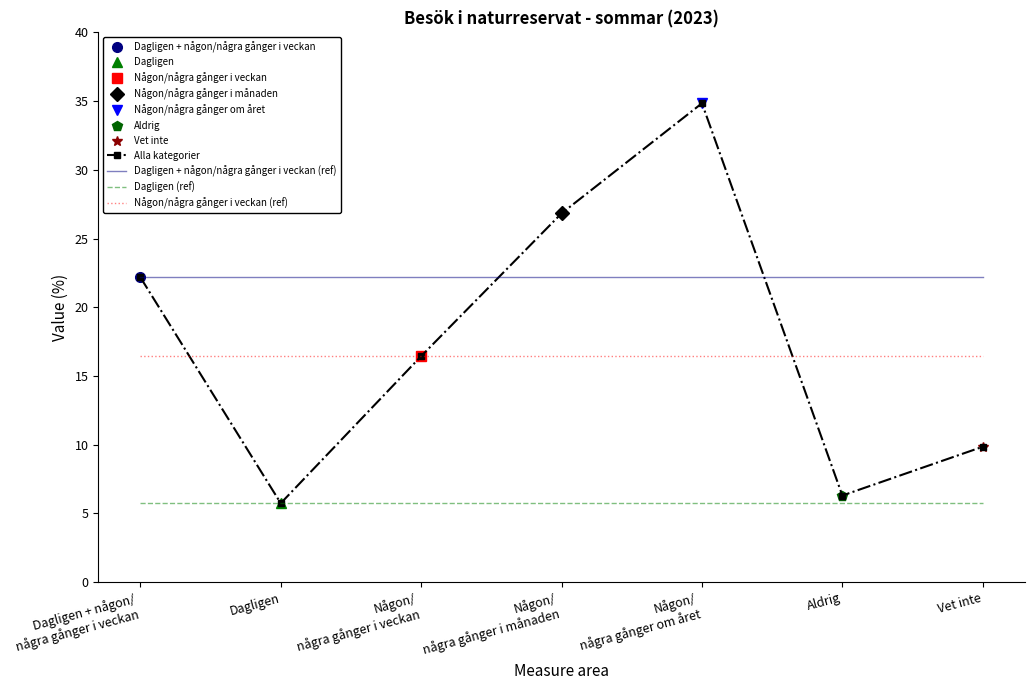

What is the difference between the maximum and minimum values in the Alla kategorier series?

29.1